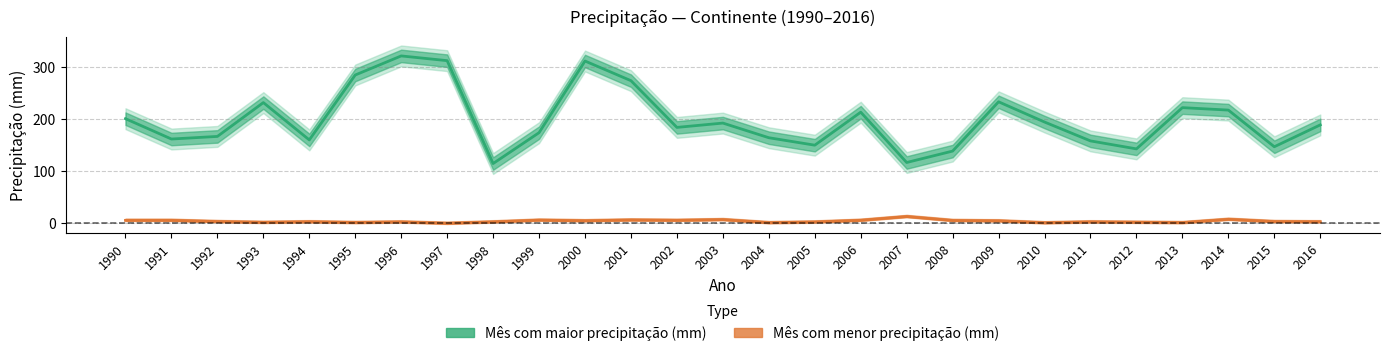

The Mês com menor precipitação (mm) series shows 1.5 at 2015. True or false?

False